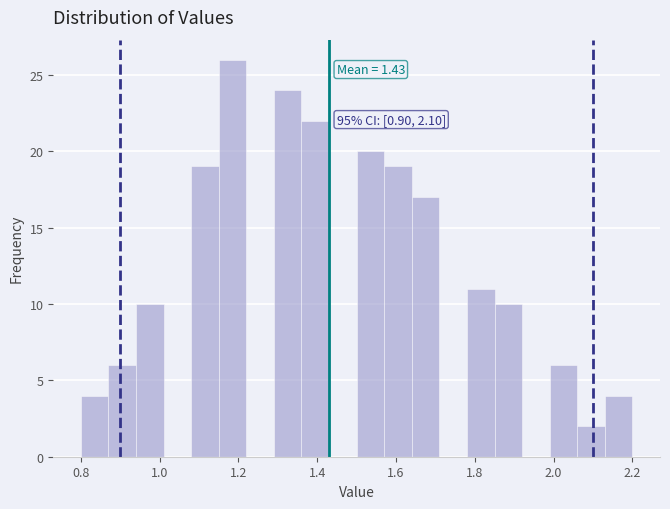

Around what value on the x-axis is the tallest bar? Give the approximate position of its centre, as read against the axis.

1.18